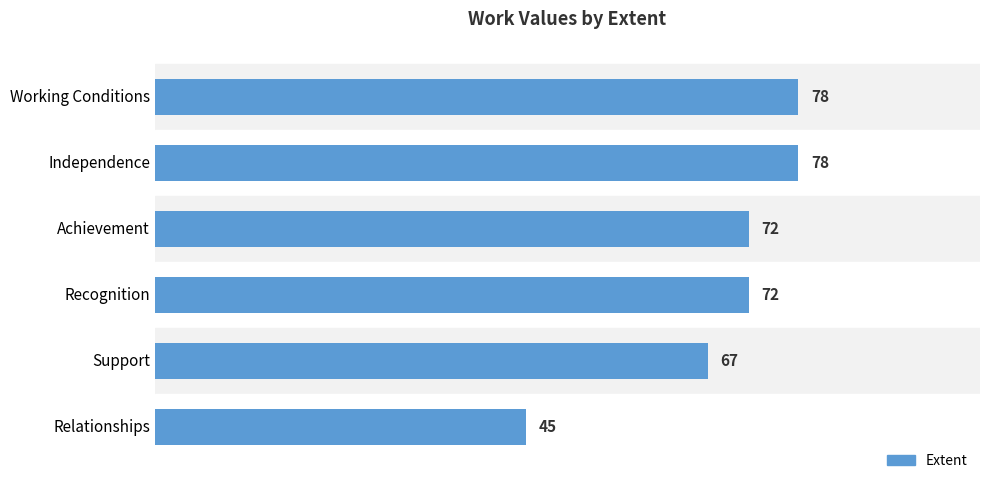

Where is the data nearest to the value 61?

Support